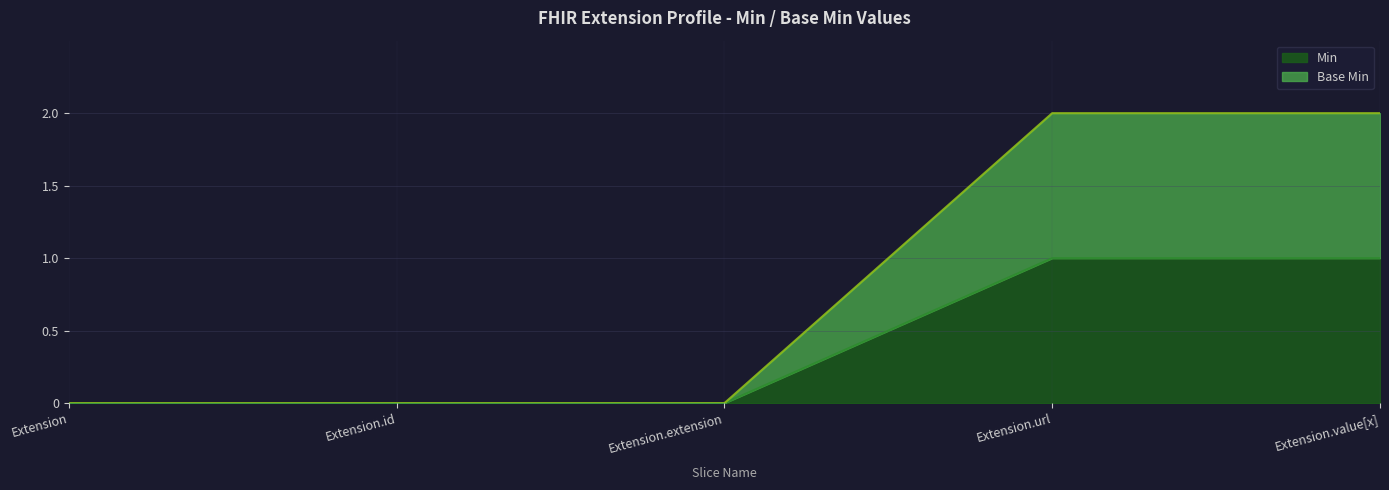

What is the total value across all series at Extension.value[x]?

3